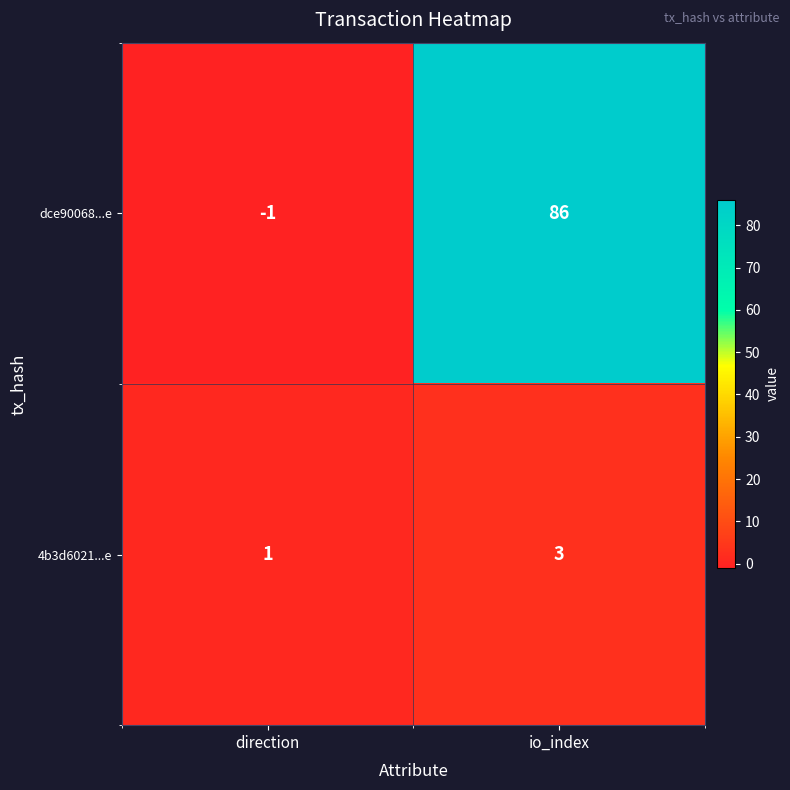

At io_index, list the series in order from smallest to largest.

4b3d6021...e, dce90068...e